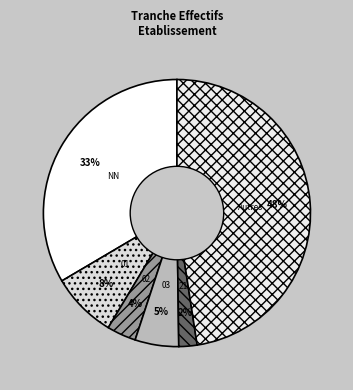

Count the number of slices in the pie.

6